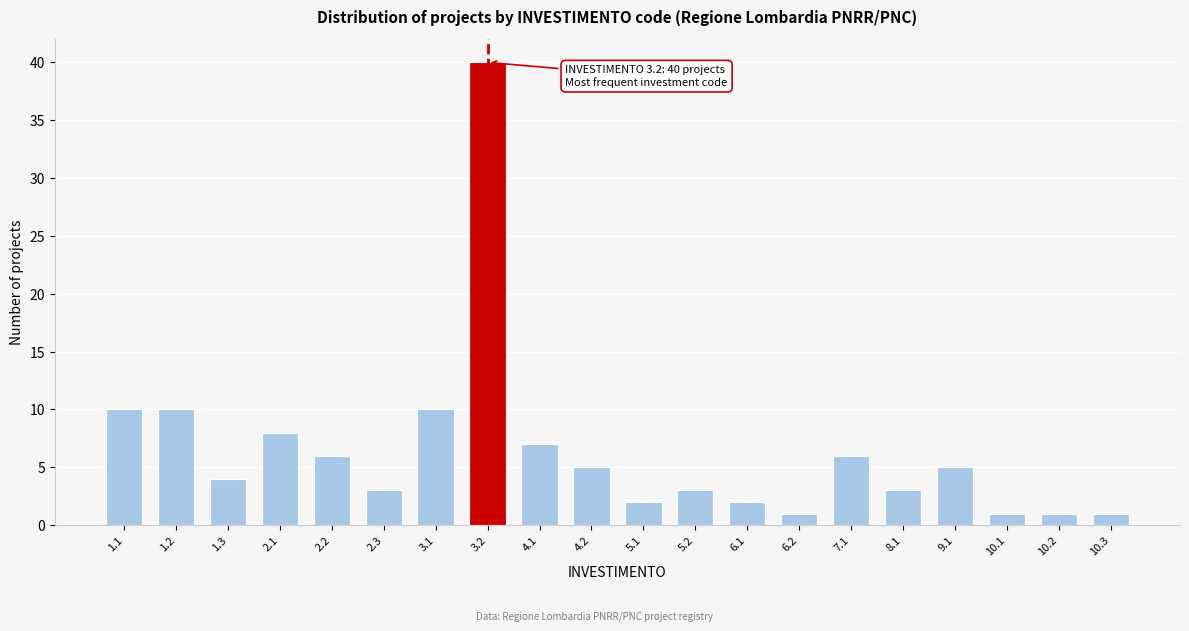

Reading left to right, transcribe all the data shown in this chart.

1.1=10	1.2=10	1.3=4	2.1=8	2.2=6	2.3=3	3.1=10	3.2=40	4.1=7	4.2=5	5.1=2	5.2=3	6.1=2	6.2=1	7.1=6	8.1=3	9.1=5	10.1=1	10.2=1	10.3=1